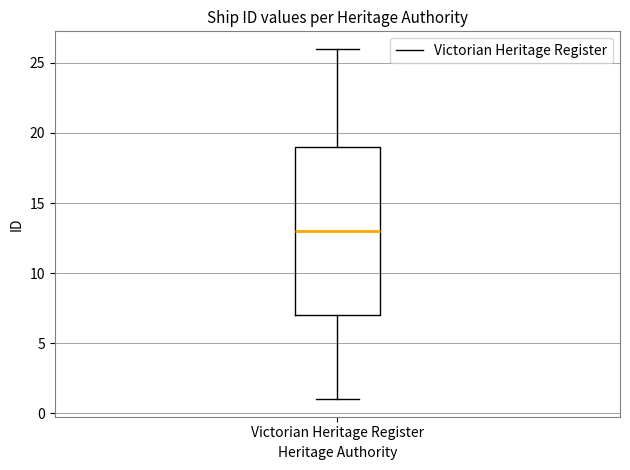

Read this box plot against the y-axis: the position of the median line, the range covered by the box, and the ends of both whiskers. The values are not printed on the chart, so give them approximately, as read against the axis.

median 13, box 7 to 19, whiskers 1 to 26